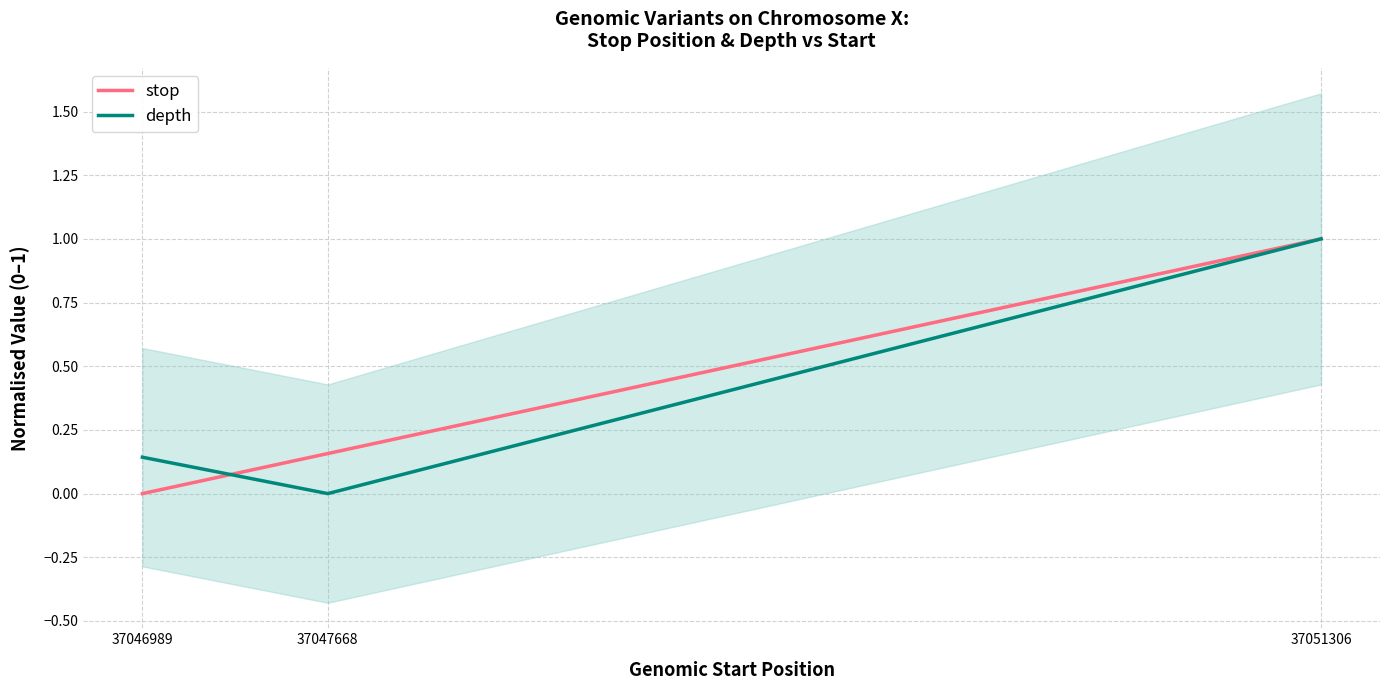

What are all the series names shown in the legend?

stop, depth